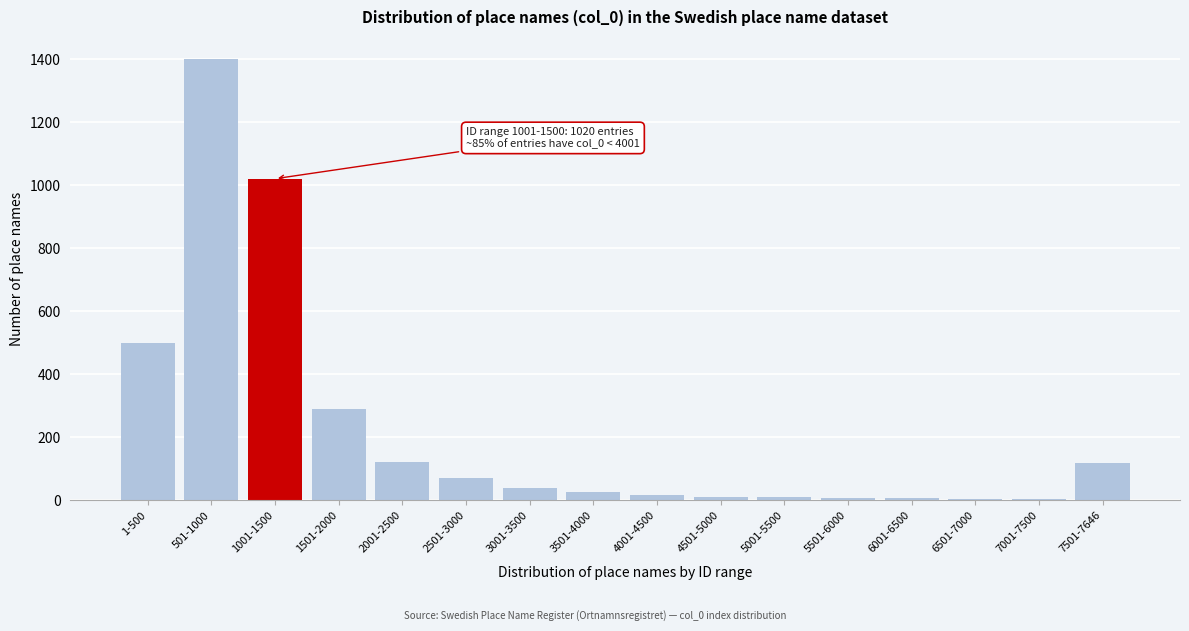

What is the sum of all values?

3646